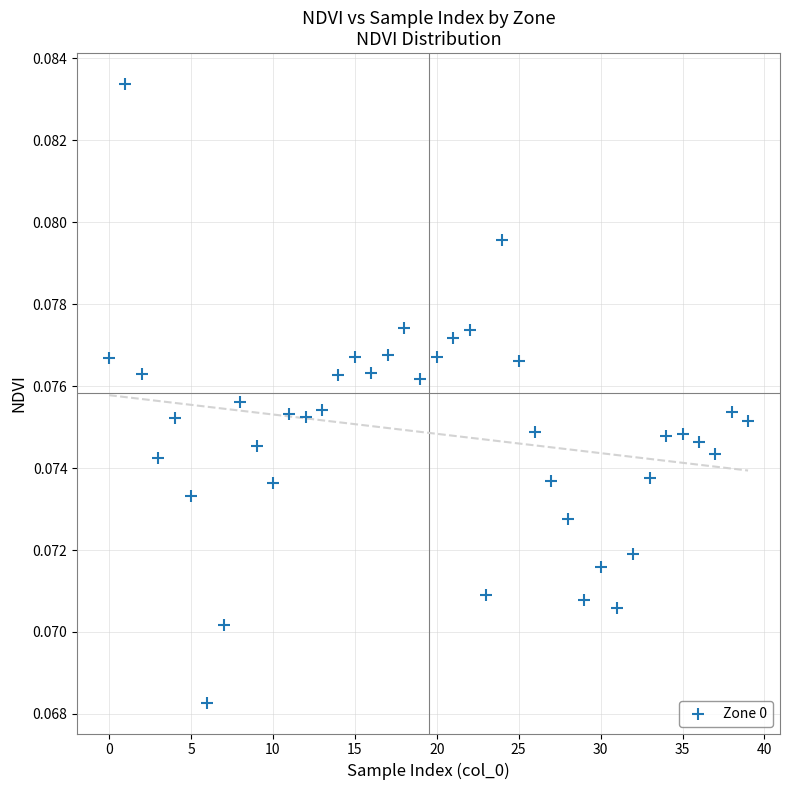

Count the number of points in this scatter plot.

40